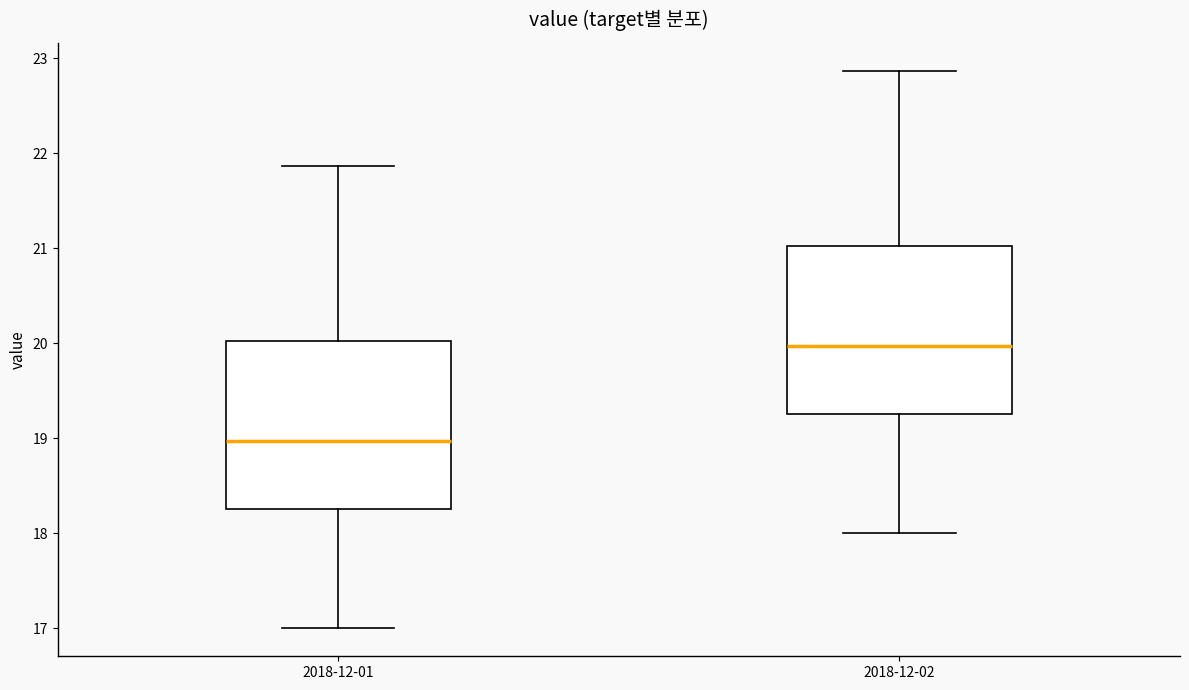

Reading left to right, read every box against the y-axis: the position of its median line, the range the box covers, and the ends of its whiskers. The values are not printed on the chart, so give them approximately, as read against the axis.

2018-12-01: median 19.0, box 18.3 to 20.0, whiskers 17.0 to 21.9
2018-12-02: median 20.0, box 19.3 to 21.0, whiskers 18.0 to 22.9